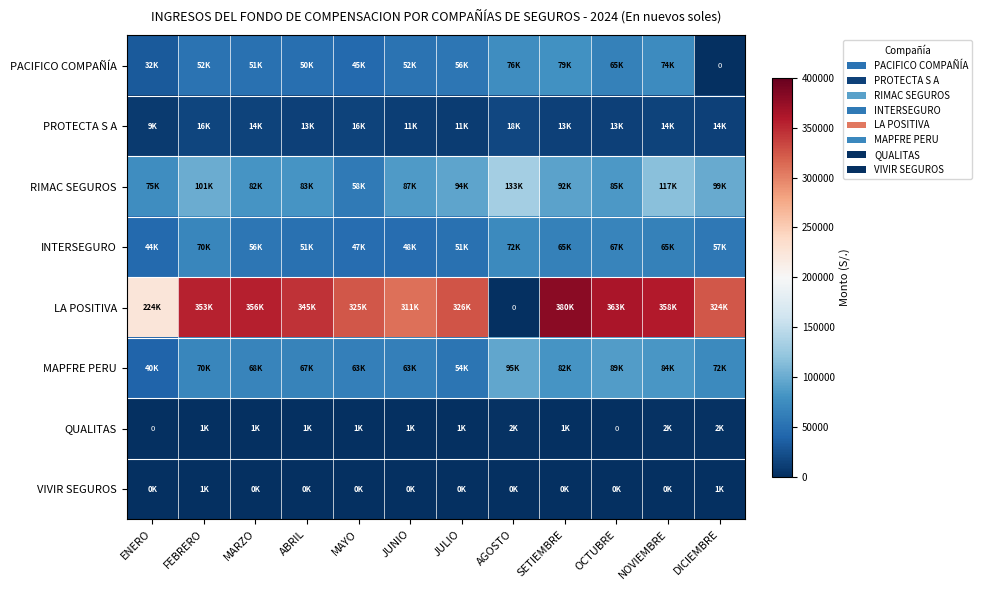

What is the total value across all series at AGOSTO?

396157.0